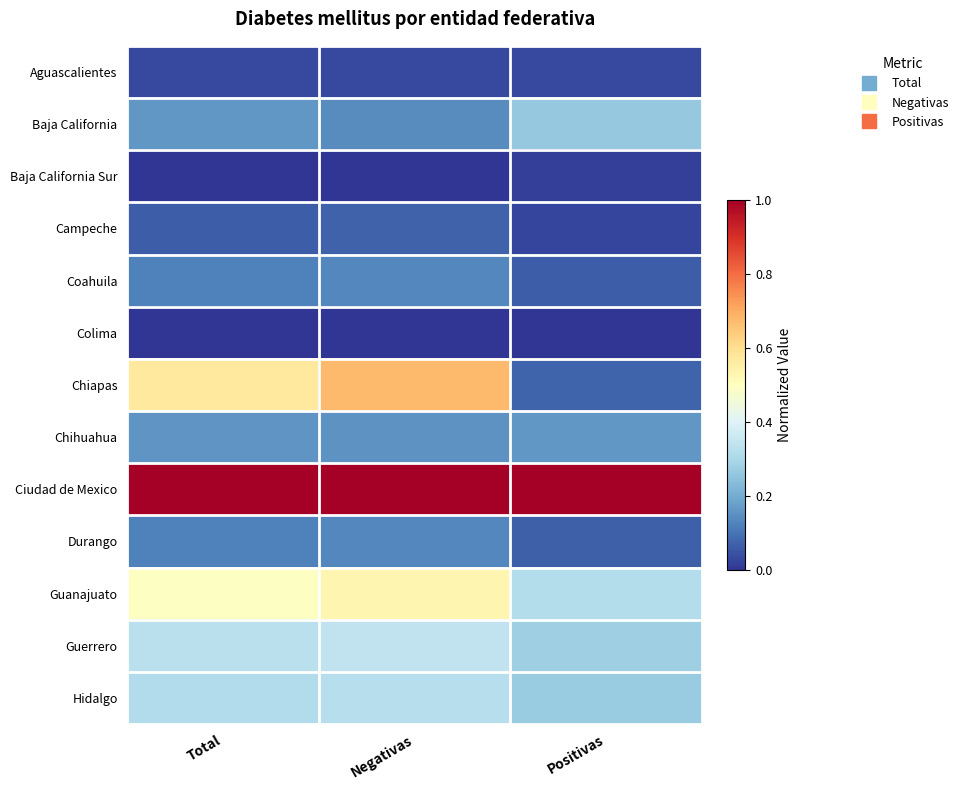

Reading right to left, transcribe all the data shown in this chart.

Aguascalientes: Positivas=0.0	Negativas=0.0	Total=0.0
Baja California: Positivas=0.3	Negativas=0.1	Total=0.2
Baja California Sur: Positivas=0.0	Negativas=0.0	Total=0.0
Campeche: Positivas=0.0	Negativas=0.1	Total=0.1
Coahuila: Positivas=0.1	Negativas=0.1	Total=0.1
Colima: Positivas=0.0	Negativas=0.0	Total=0.0
Chiapas: Positivas=0.1	Negativas=0.7	Total=0.6
Chihuahua: Positivas=0.2	Negativas=0.2	Total=0.2
Ciudad de Mexico: Positivas=1.0	Negativas=1.0	Total=1.0
Durango: Positivas=0.1	Negativas=0.1	Total=0.1
Guanajuato: Positivas=0.3	Negativas=0.5	Total=0.5
Guerrero: Positivas=0.3	Negativas=0.3	Total=0.3
Hidalgo: Positivas=0.3	Negativas=0.3	Total=0.3